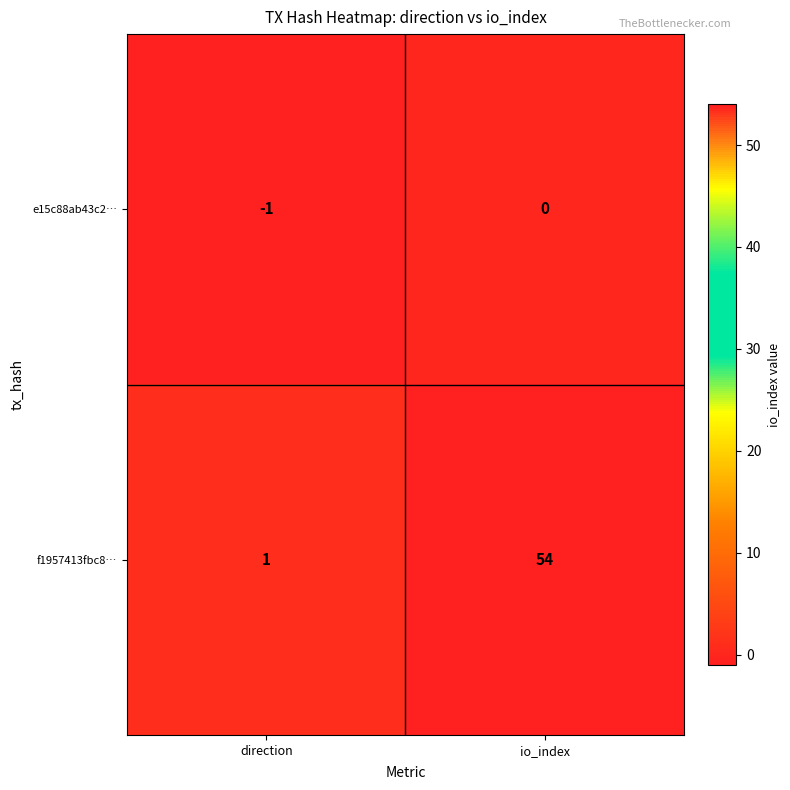

Reading right to left, extract all data points from this chart.

e15c88ab43c2…: 0	-1
f1957413fbc8…: 54	1